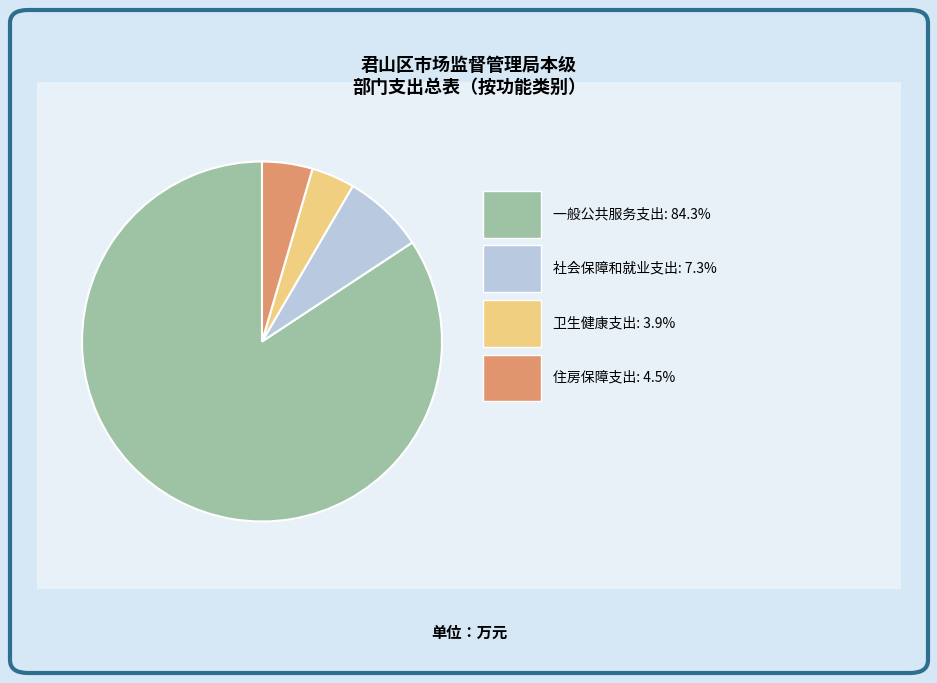

Count the number of slices in the pie.

4